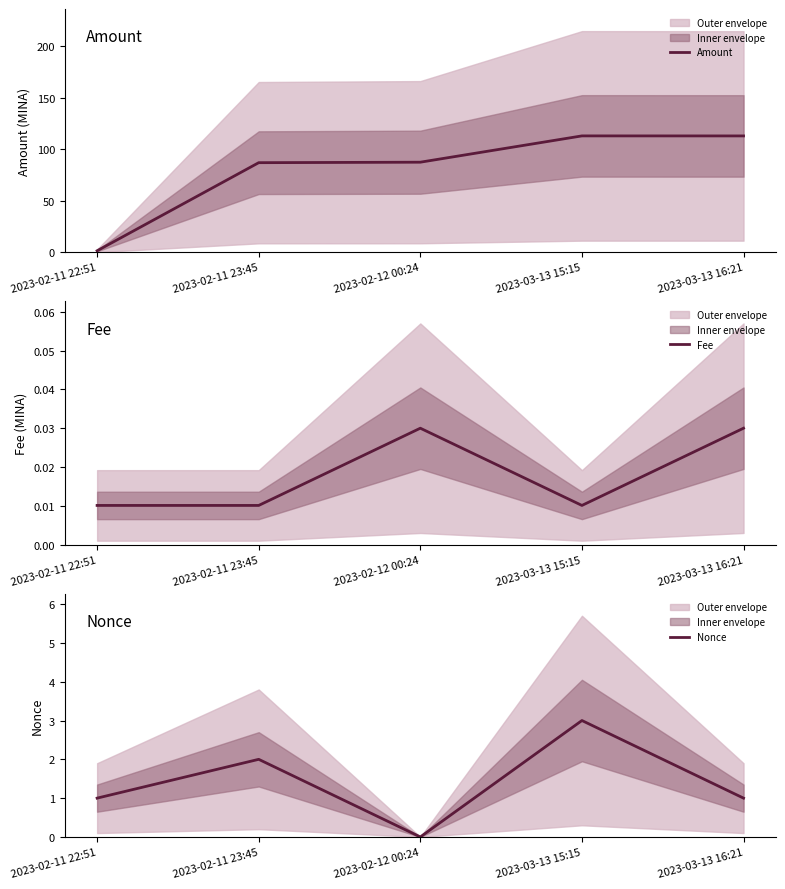

How many categories are shown in the chart?

5